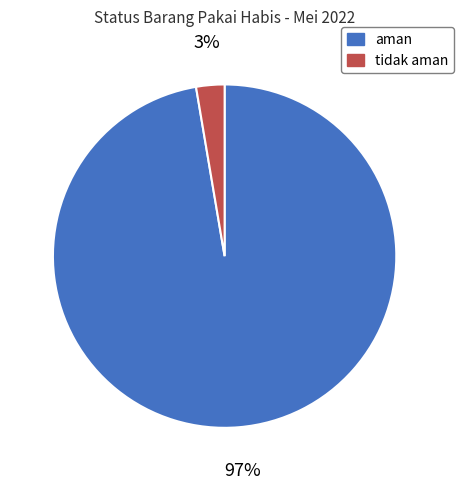

To the nearest percent, what is the average slice percentage?

50%